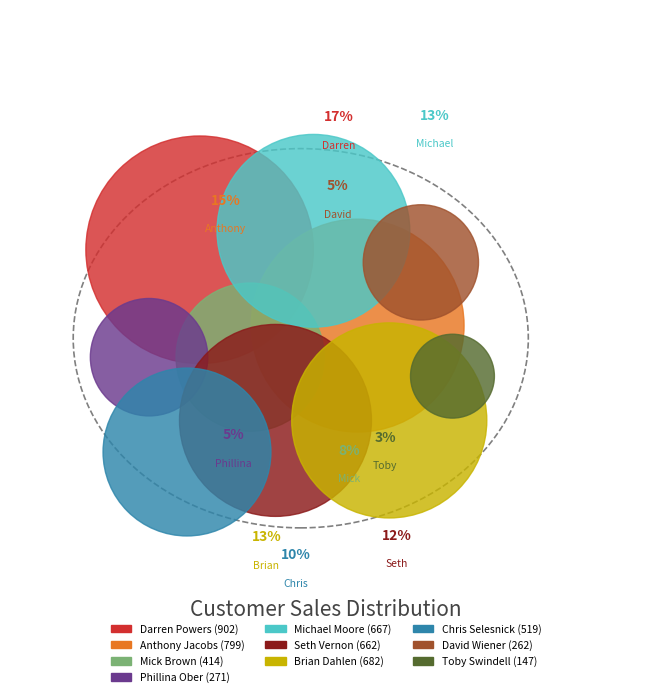

Is it true that Chris Selesnick is 17% of the pie?

False